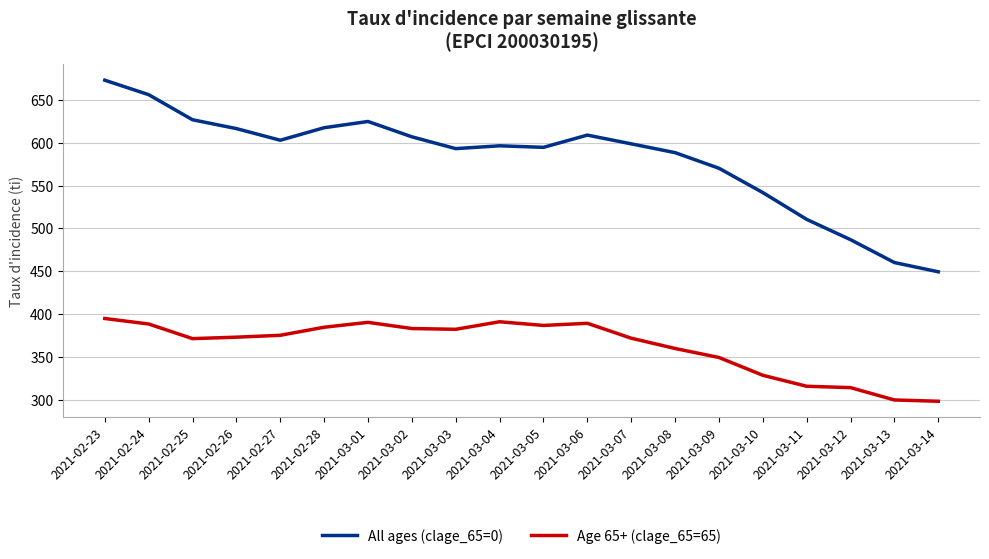

What is the sum of all Age 65+ (clage_65=65) values?

7246.9